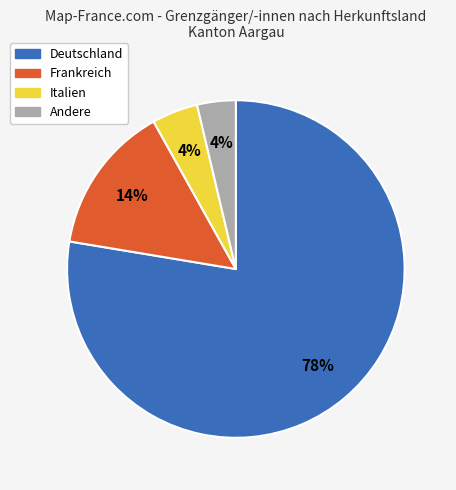

To the nearest percent, what is the average slice percentage?

25%